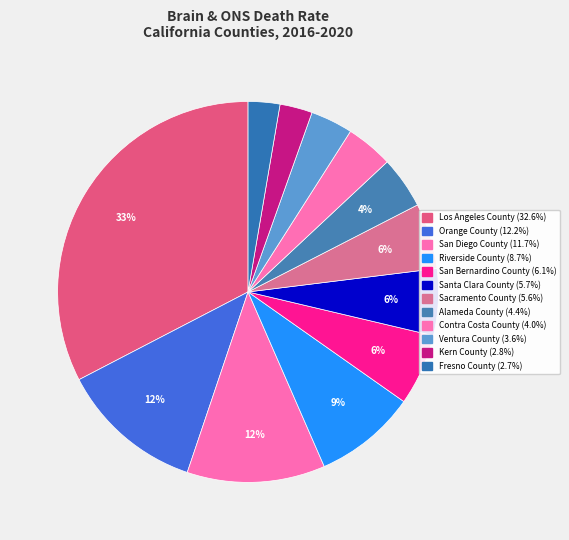

How many segments does this pie chart have?

12